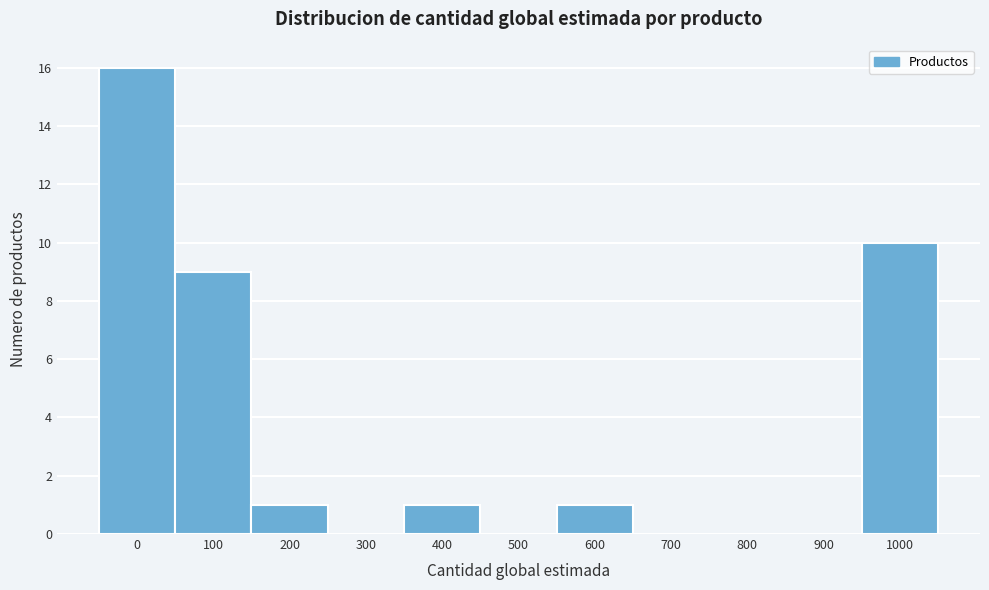

Reading right to left, list all the values displayed in this chart.

1000=10	900=0	800=0	700=0	600=1	500=0	400=1	300=0	200=1	100=9	0=16